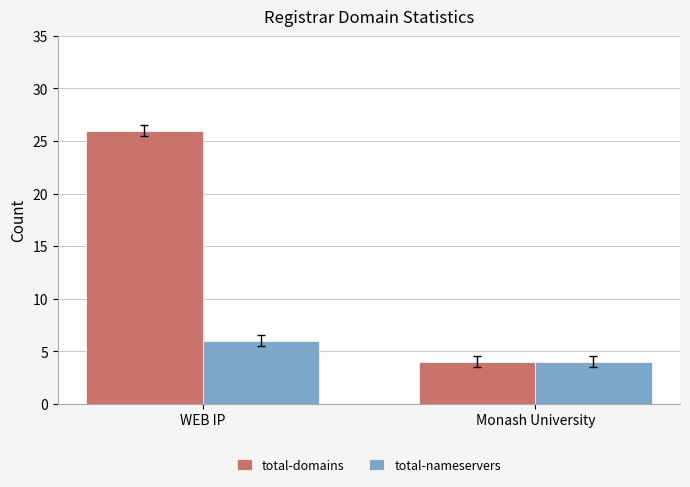

Which series changed the most between WEB IP and Monash University?

total-domains